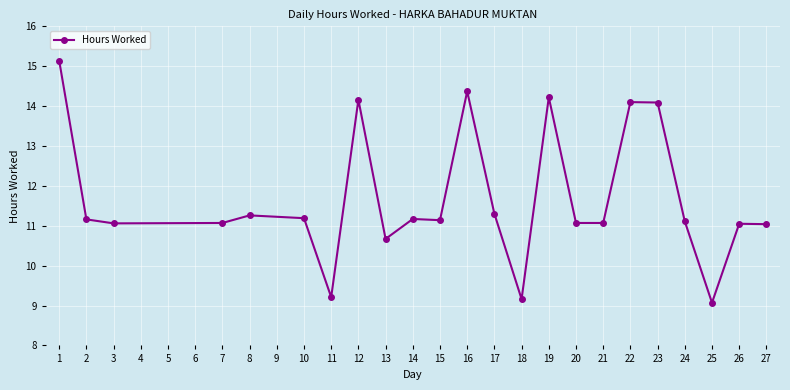

The chart shows a value of 5.5 at 22. True or false?

False